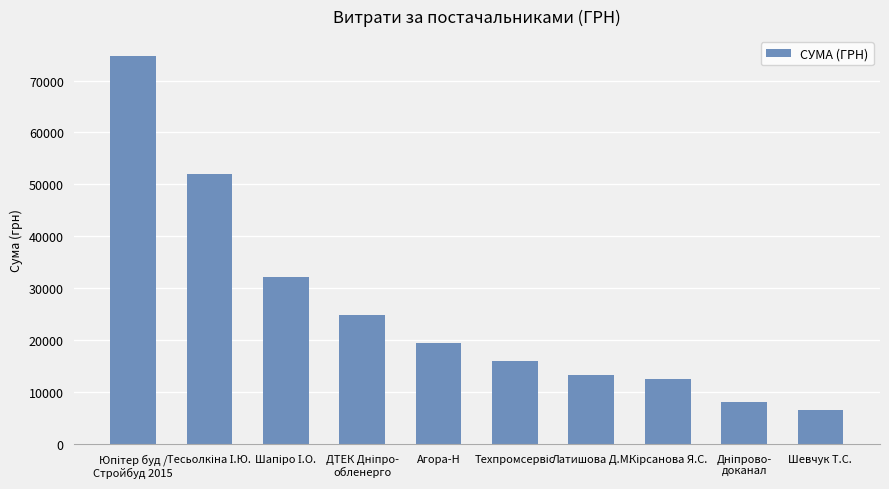

Approximately how many times larger is the value at Латишова Д.М. compared to Агора-Н?

0.7